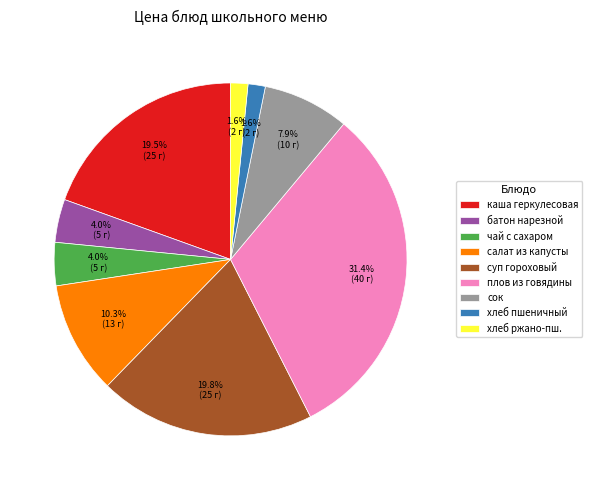

Does any single category account for the majority?

No